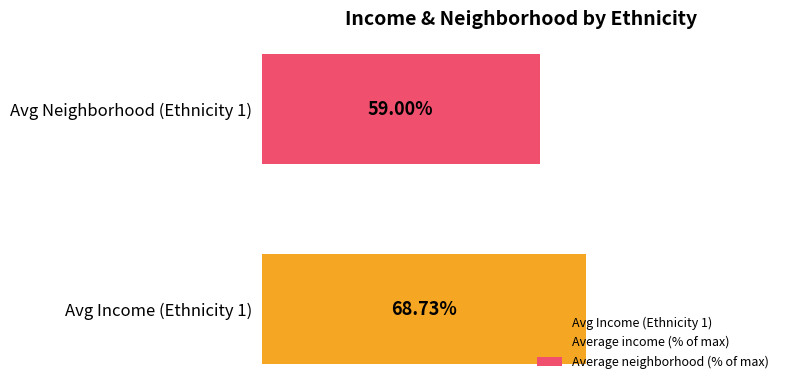

Is it true that the value at Avg Neighborhood (Ethnicity 1) is 104.7?

False